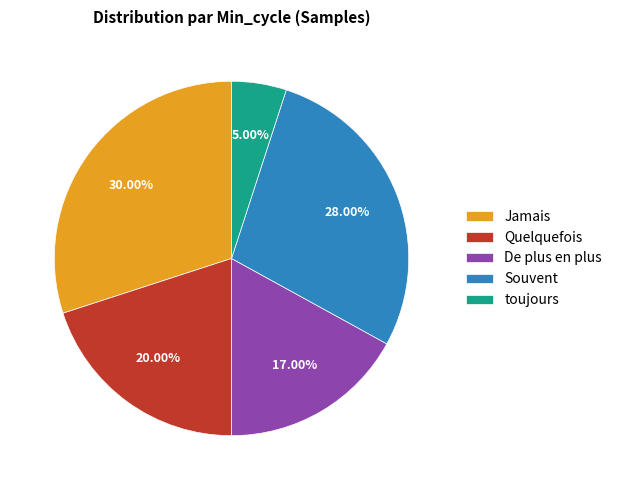

How many slices are in this pie chart?

5